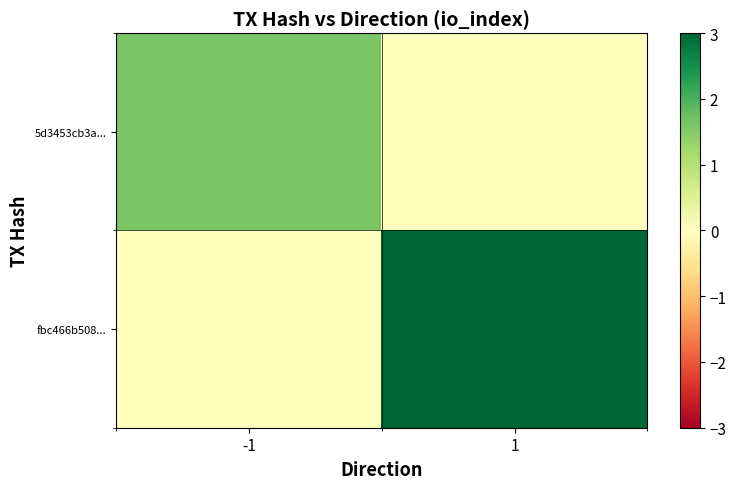

Which has a higher value, -1 or 1?

-1